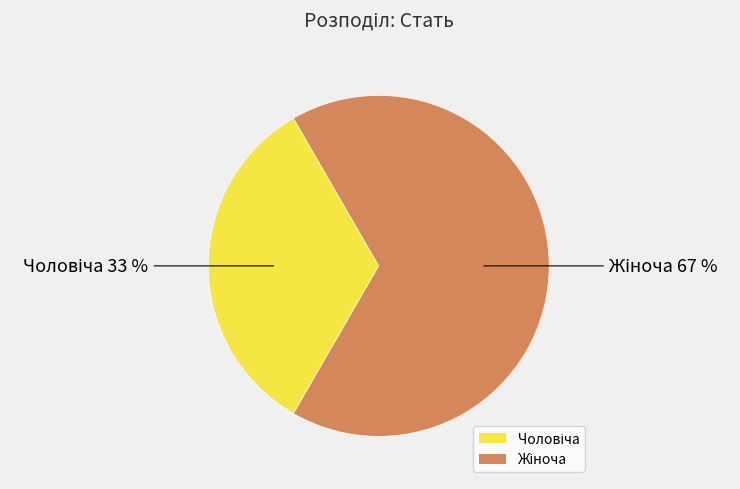

How many segments does this pie chart have?

2